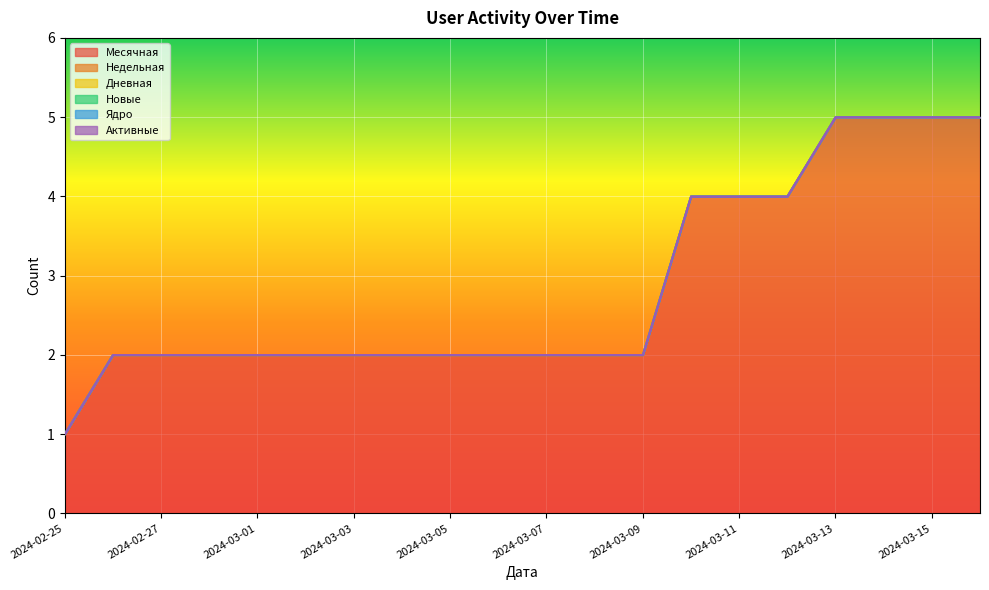

At which category is the sum across all series the highest?

2024-03-13